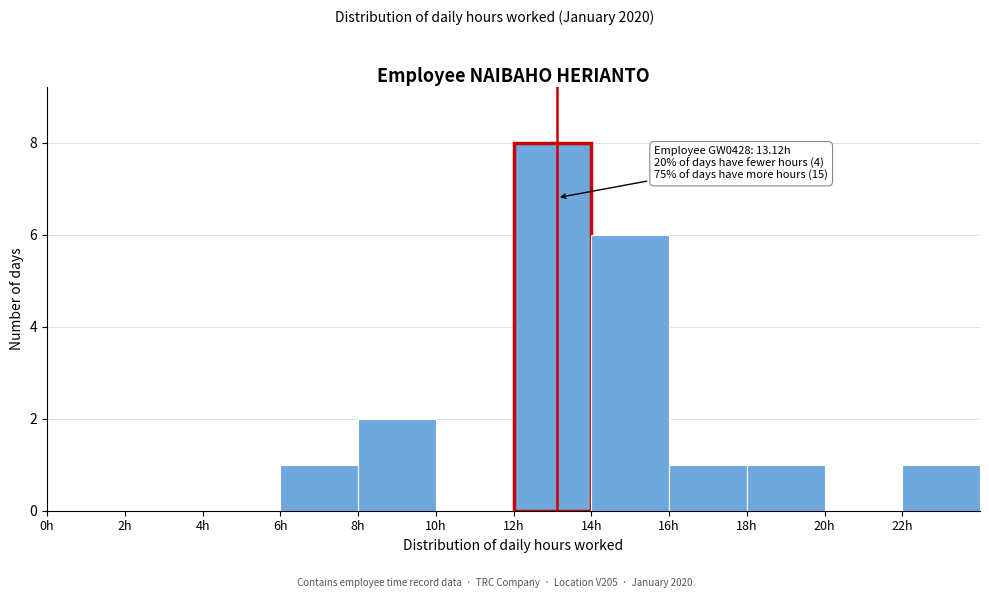

Which range on the x-axis has the tallest bar?

12 to 14